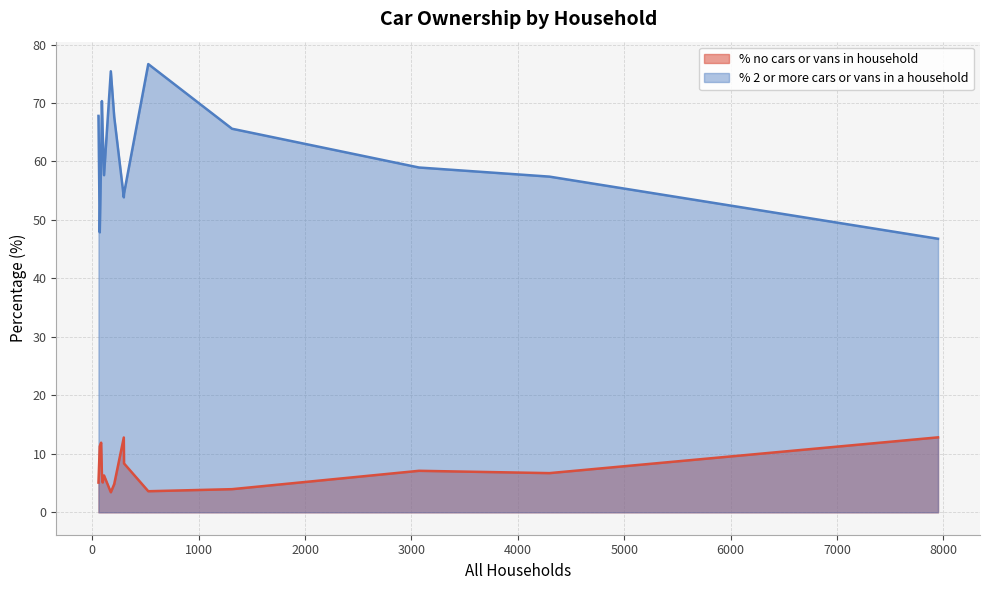

Is it true that % no cars or vans in household equals 5.3 at Askerswell?

False